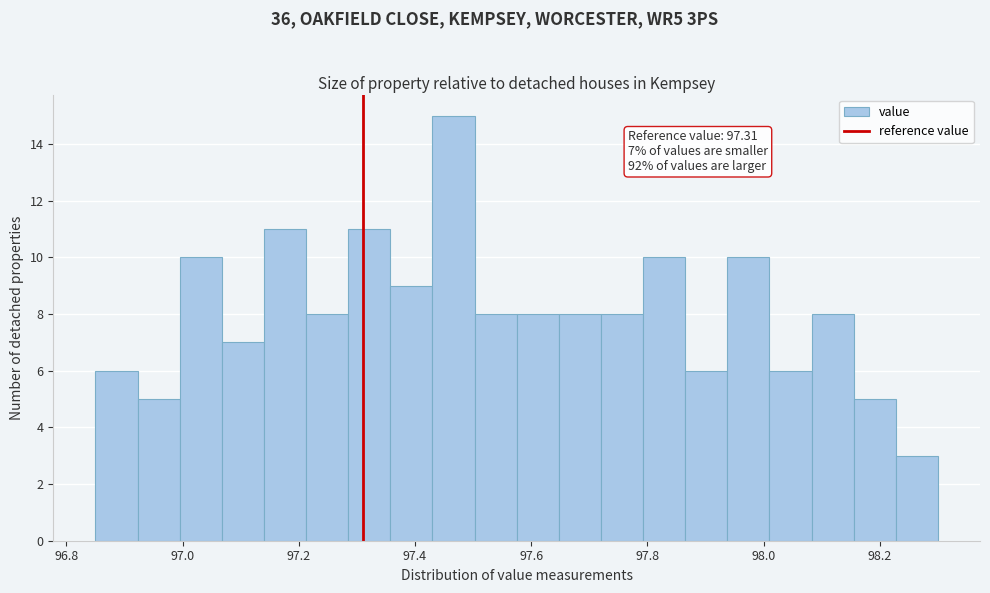

Around what value on the x-axis is the tallest bar? Give the approximate position of its centre, as read against the axis.

97.46